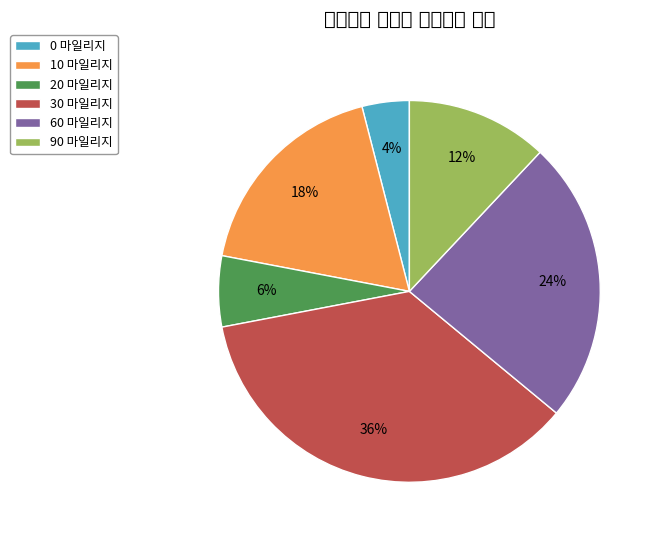

Does any single category account for the majority?

No